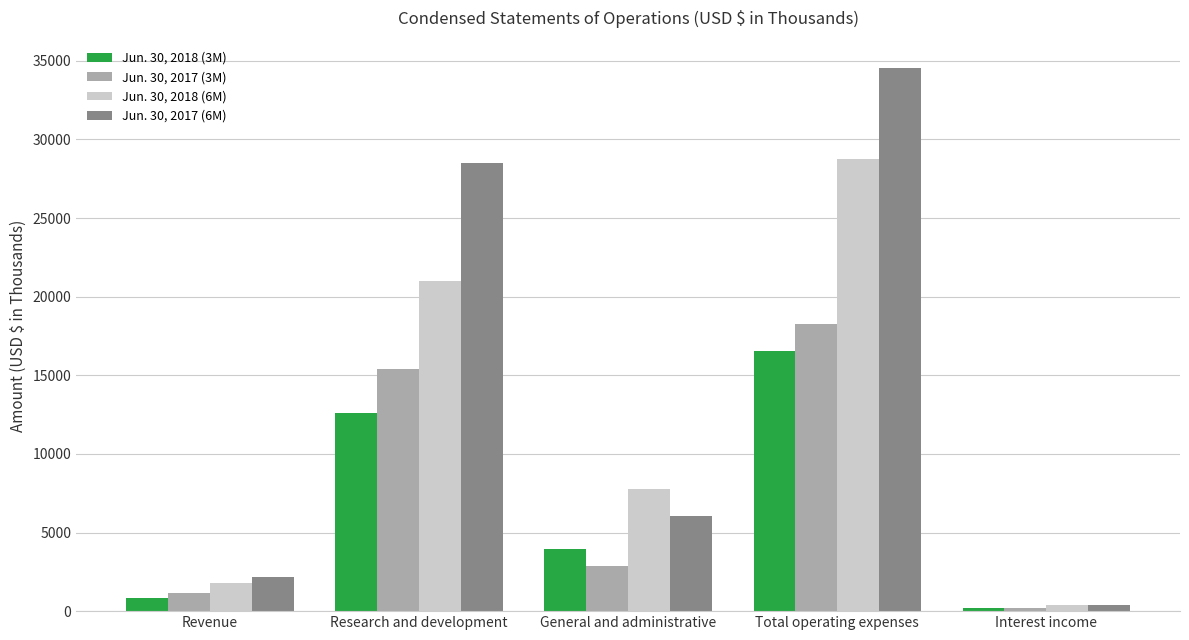

Which category has the highest value in the Jun. 30, 2018 (3M) series?

Total operating expenses